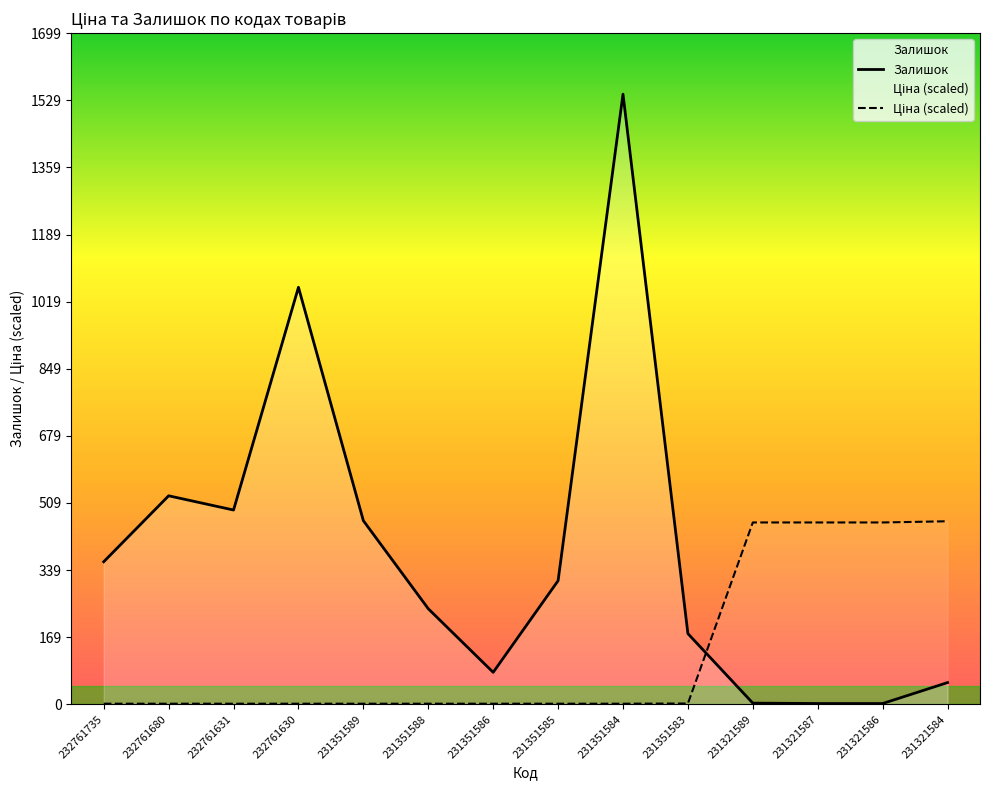

Rank the series at 232761735 from lowest to highest value.

Ціна (scaled), Залишок